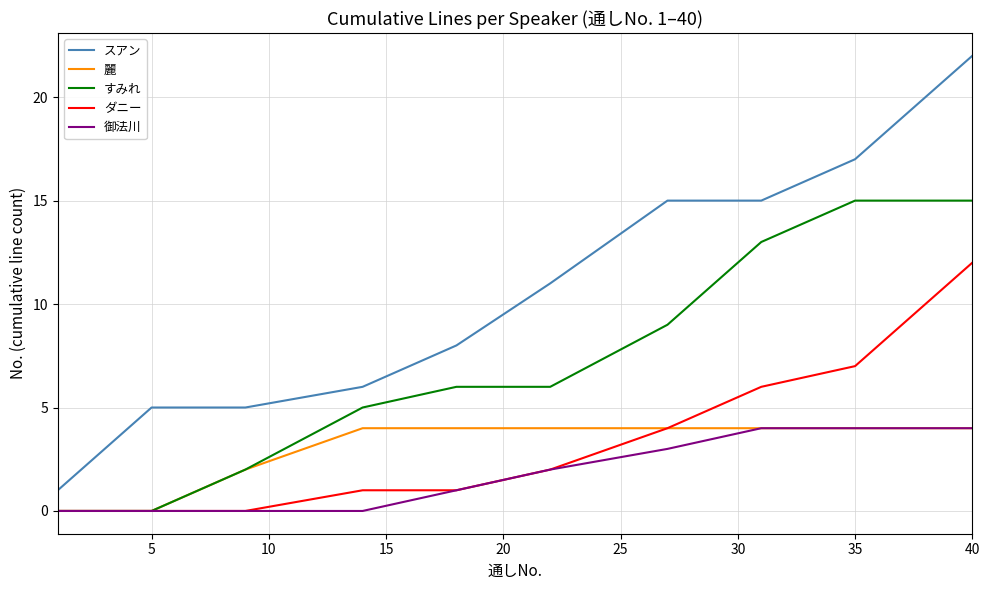

Which series has the largest total across all categories?

スアン